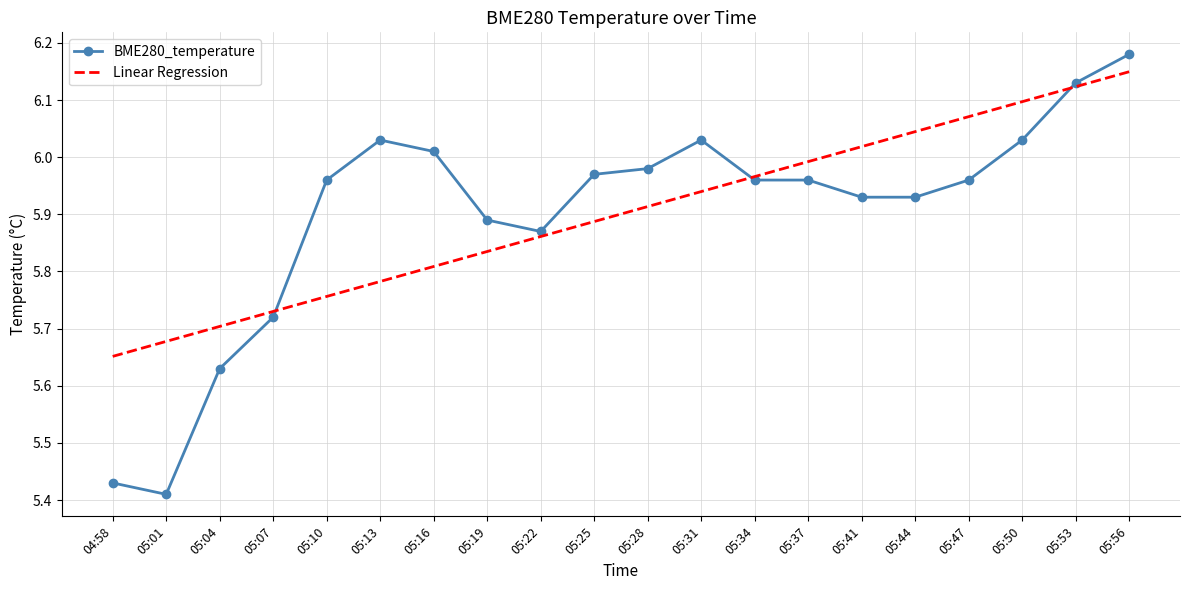

At which label does Linear Regression reach its minimum?

04:58